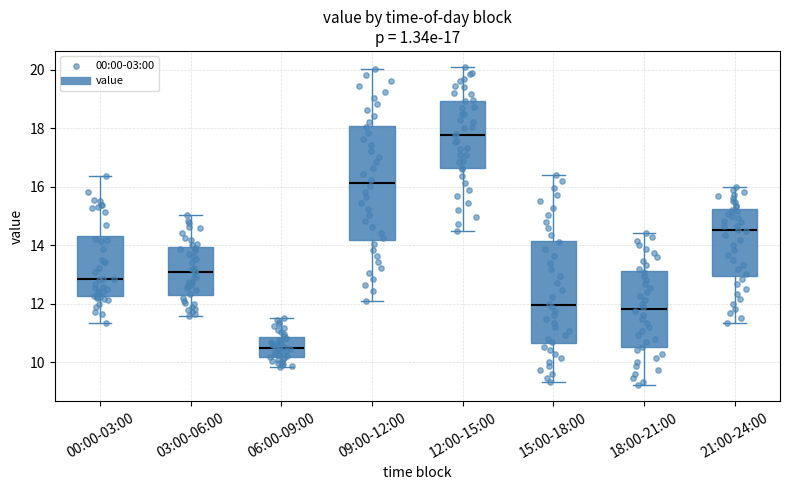

Which box has the lowest median line?

06:00-09:00